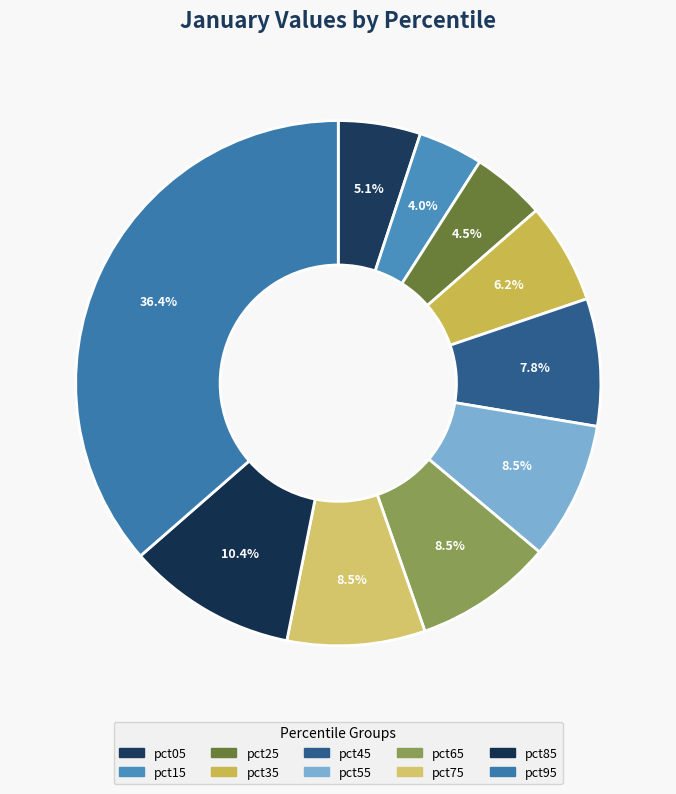

The pct65 slice represents 9% of the pie. True or false?

True